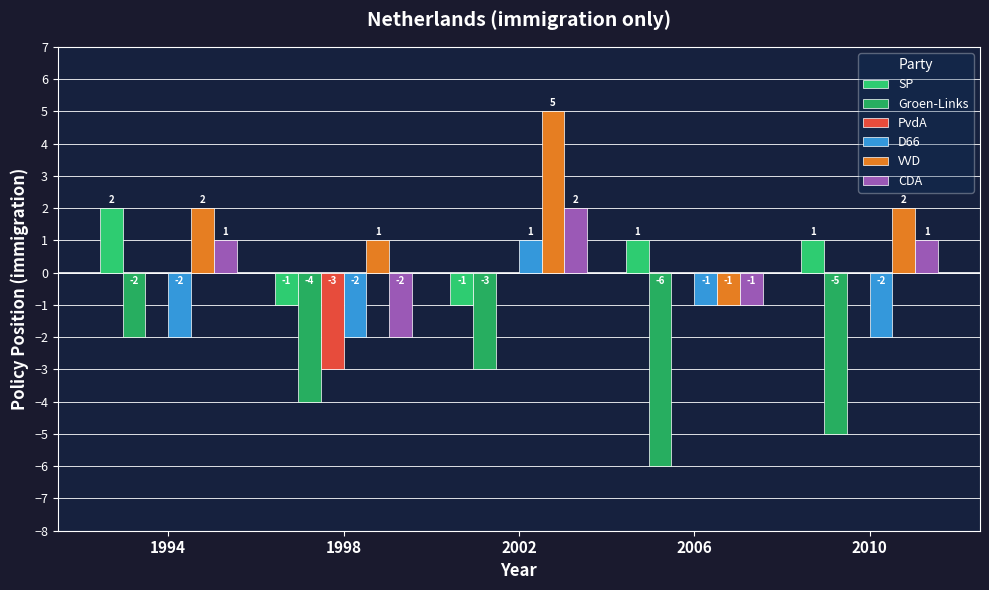

Reading right to left, what are all the values shown in this chart?

SP: 1	1	-1	-1	2
Groen-Links: -5	-6	-3	-4	-2
PvdA: 0	0	0	-3	0
D66: -2	-1	1	-2	-2
VVD: 2	-1	5	1	2
CDA: 1	-1	2	-2	1